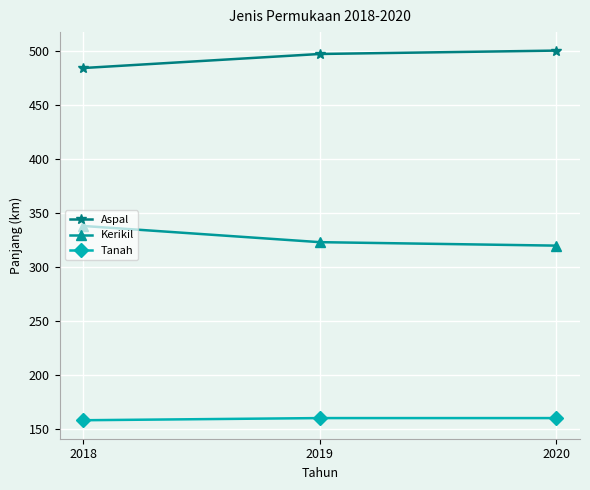

How many values in the Kerikil series exceed 323?

2